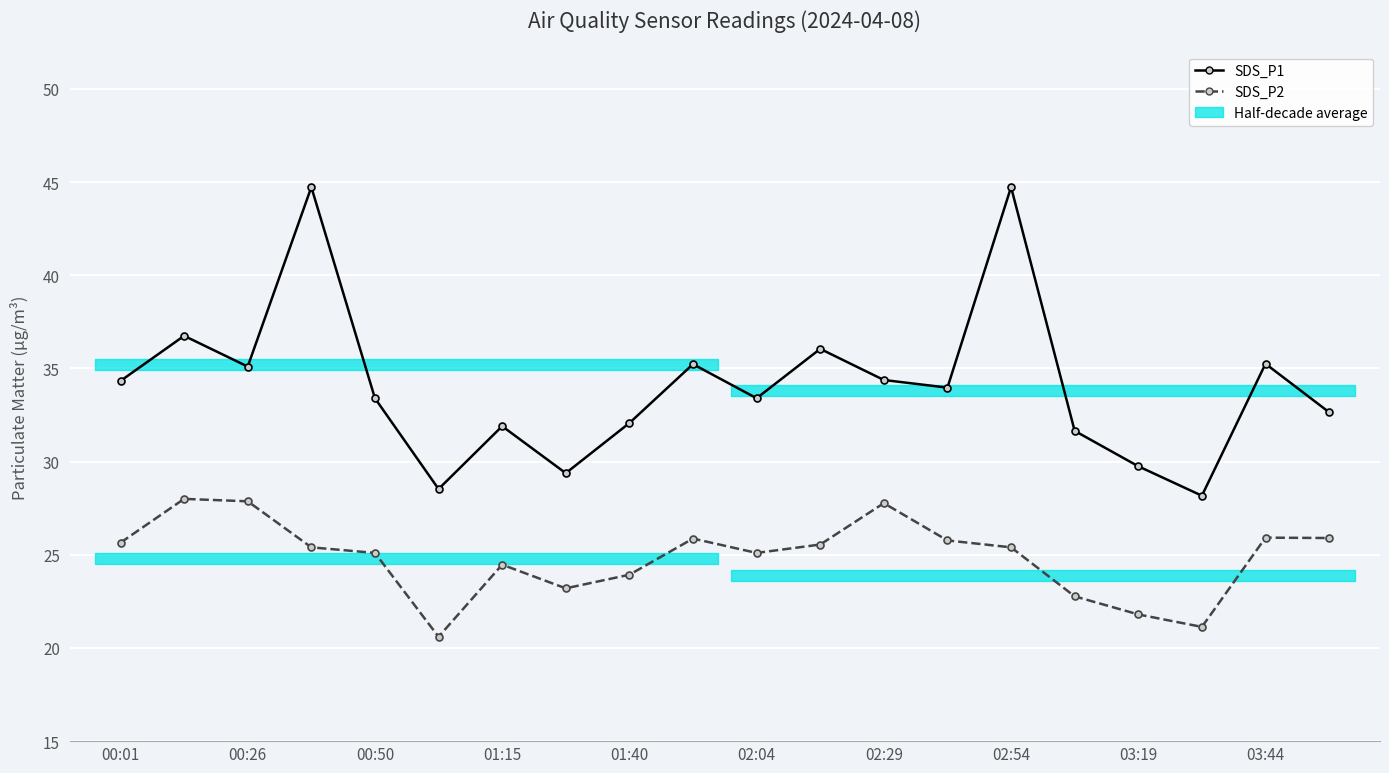

What is the sum of all SDS_P2 values?

497.2